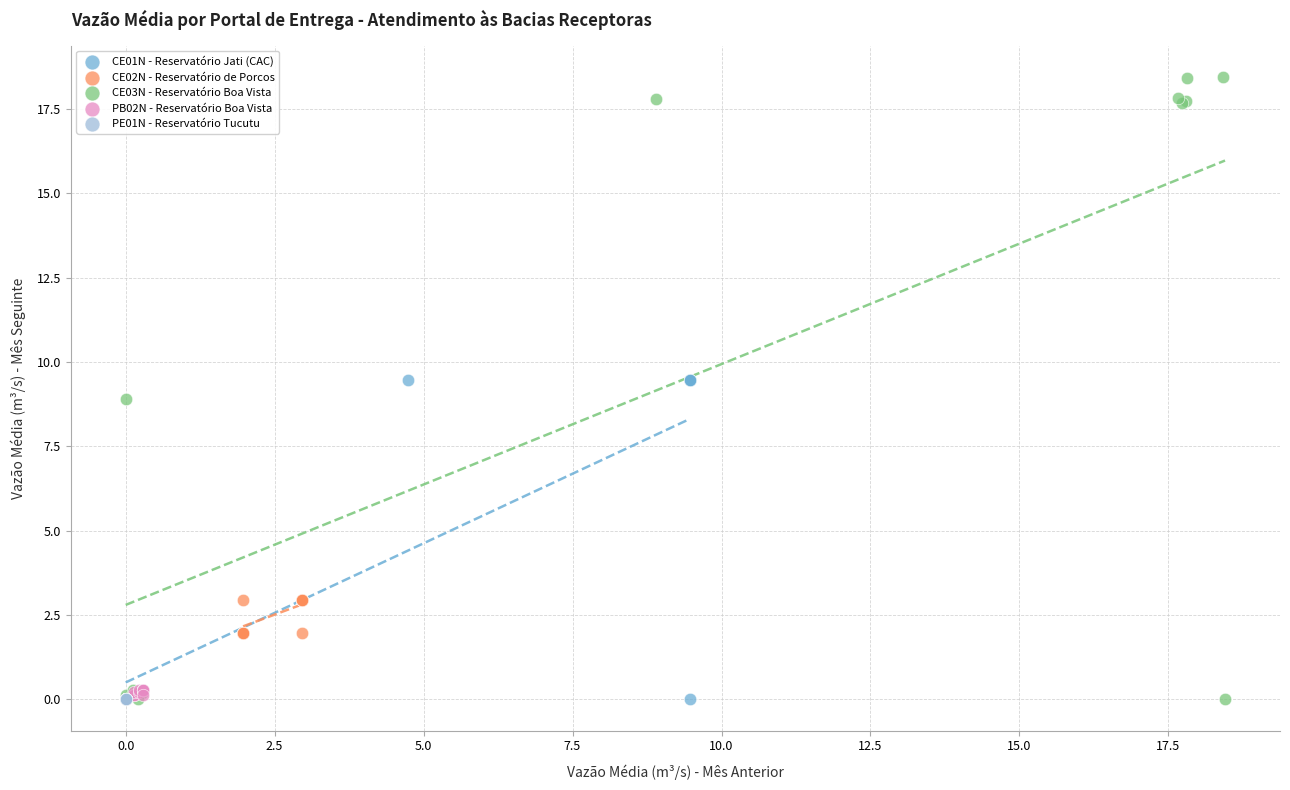

Which series contains the highest Y value?

CE03N - Reservatório Boa Vista